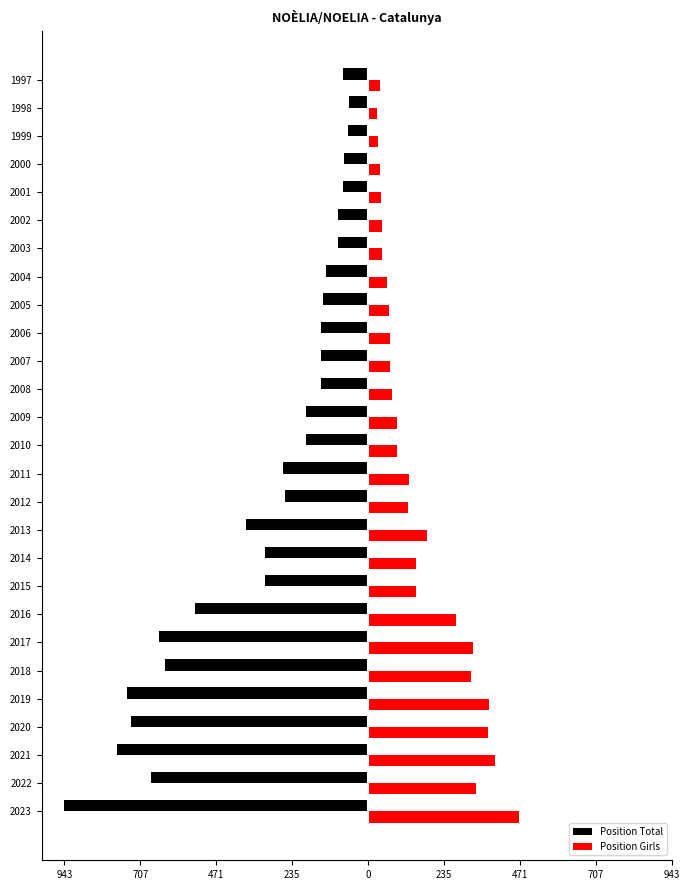

How many data points does each series have?

27